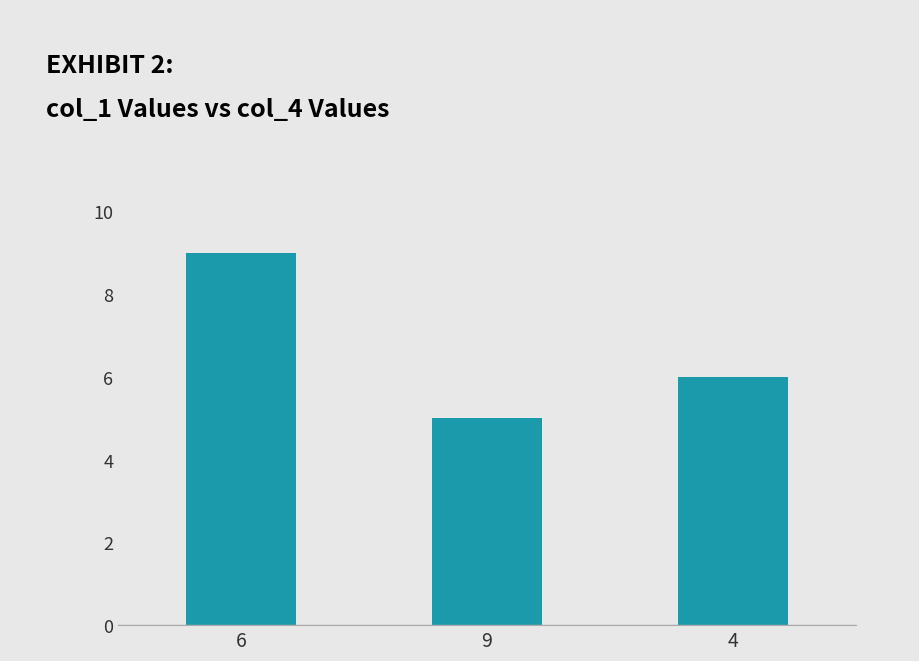

The value at 6 is 9. True or false?

True